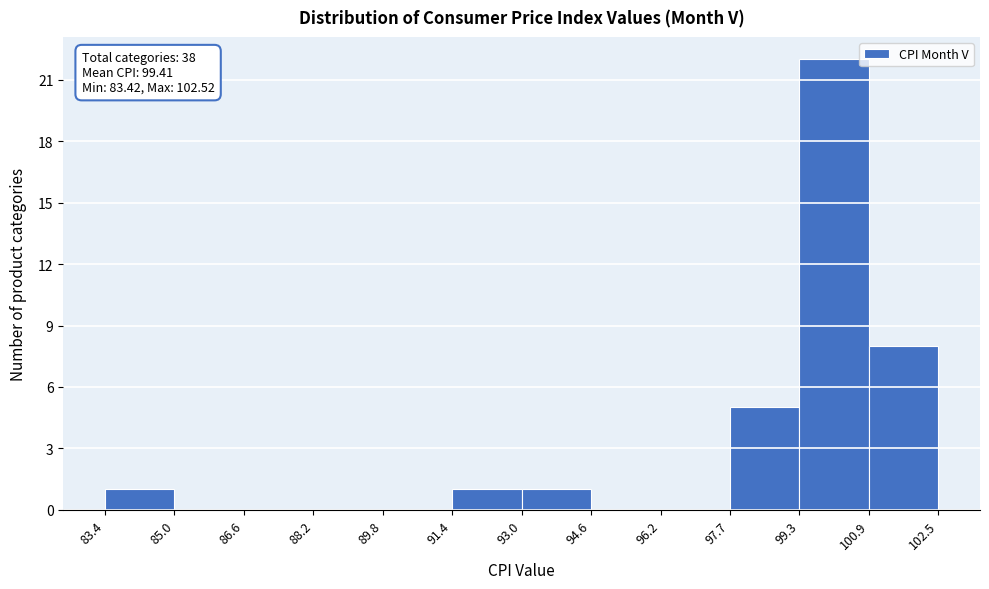

Which range on the x-axis has the tallest bar?

99.3 to 100.9